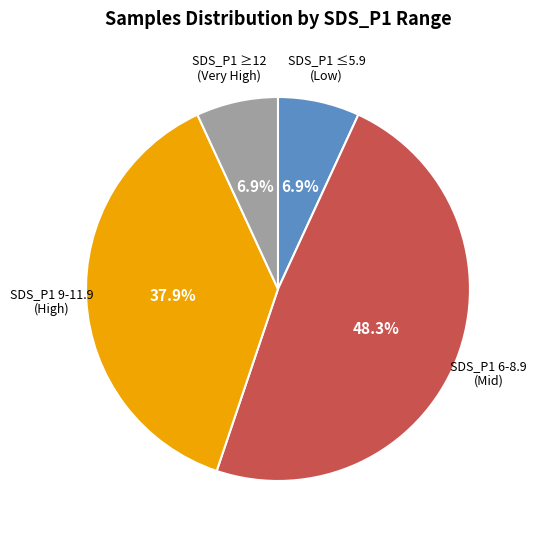

Is there any slice that represents more than half of the pie?

No